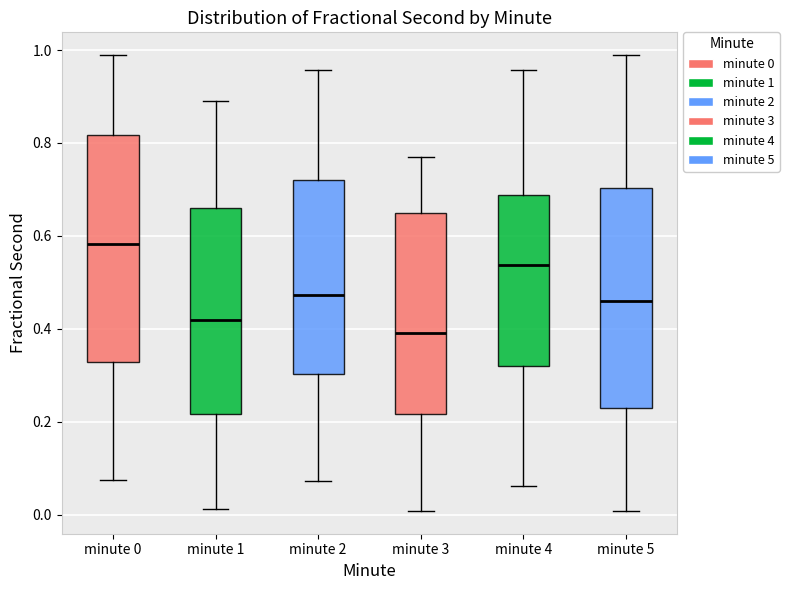

Which box's median line is the highest?

minute 0